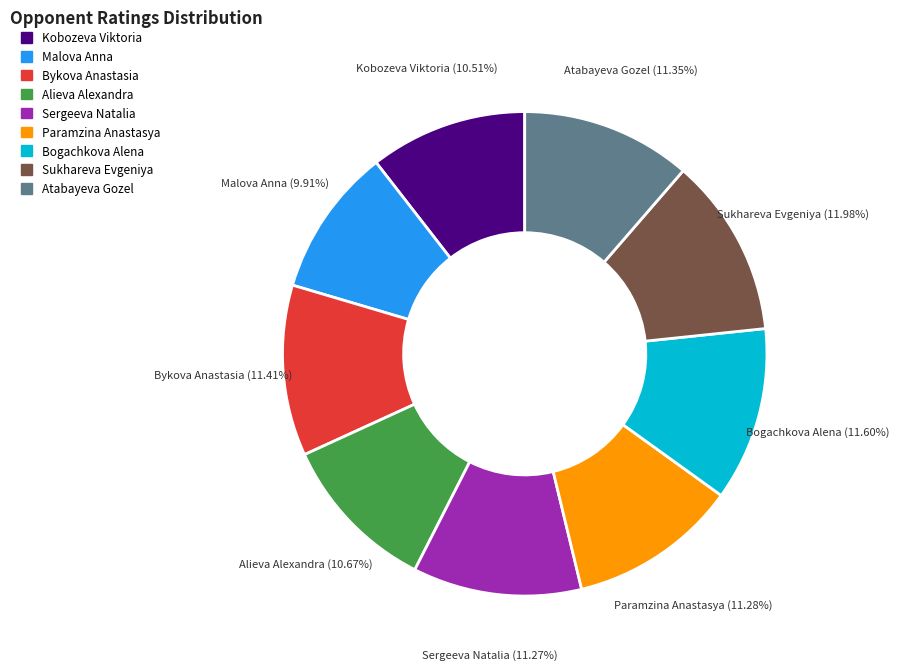

How many segments does this pie chart have?

9